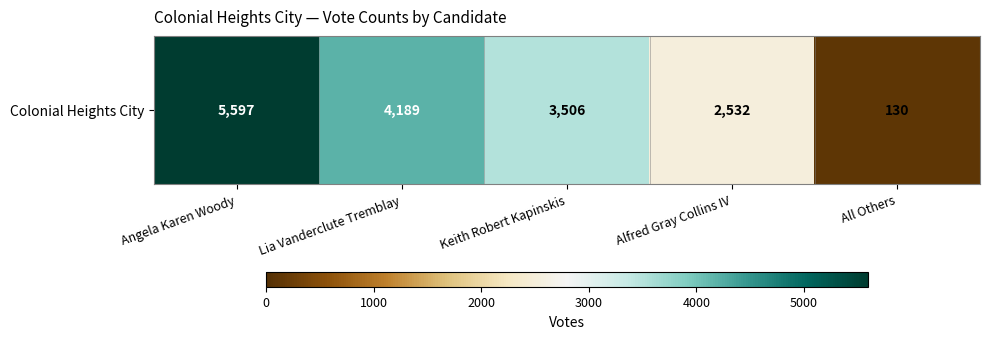

List the labels in order of value, largest first.

Angela Karen Woody, Lia Vanderclute Tremblay, Keith Robert Kapinskis, Alfred Gray Collins IV, All Others